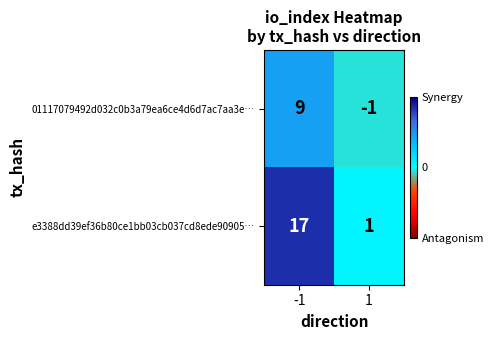

Is it true that e3388dd39ef36b80ce1bb03cb037cd8ede90905… equals 1 at 1?

True